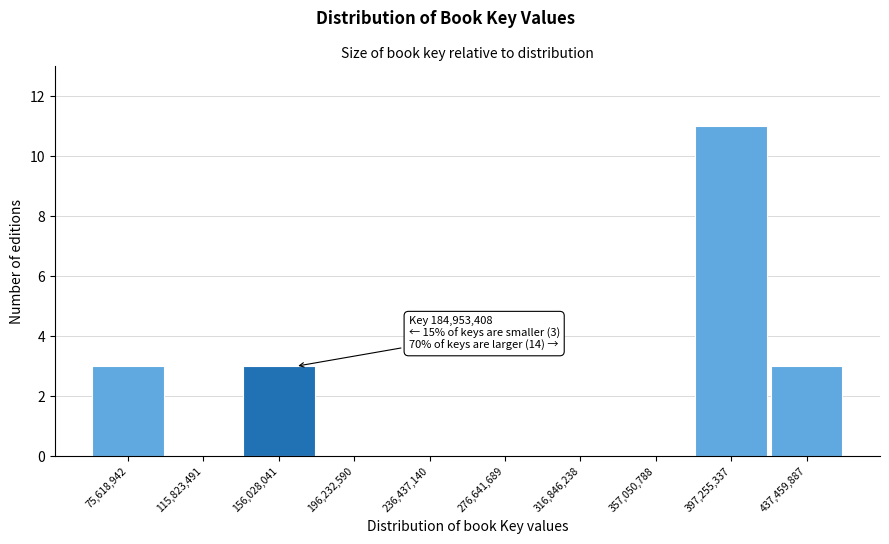

Reading left to right, what are all the values shown in this chart?

75,618,942=3	115,823,491=0	156,028,041=3	196,232,590=0	236,437,140=0	276,641,689=0	316,846,238=0	357,050,788=0	397,255,337=11	437,459,887=3